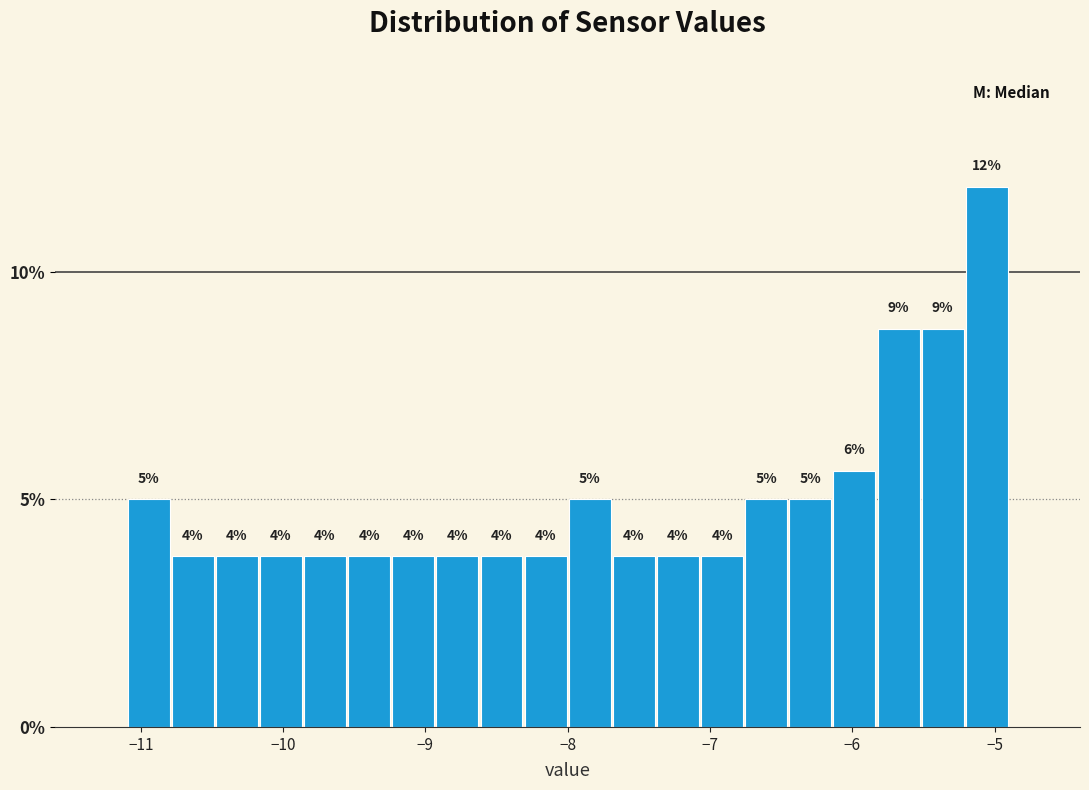

Read against the x-axis, roughly where is the centre of the tallest bar?

-5.1